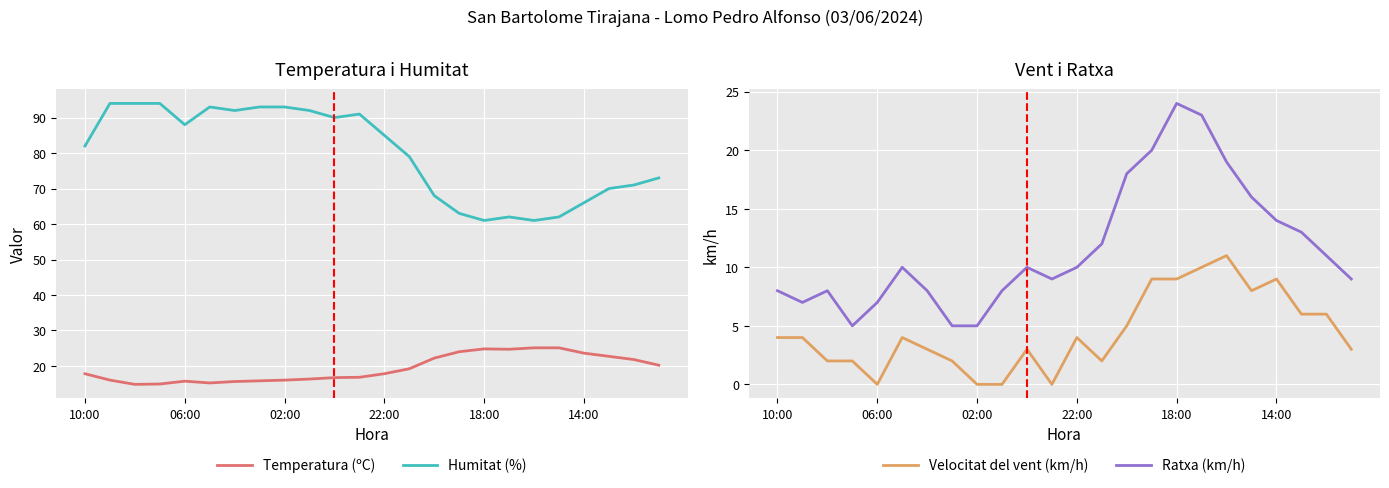

True or false: Temperatura (ºC) and Humitat (%) intersect in this chart.

False